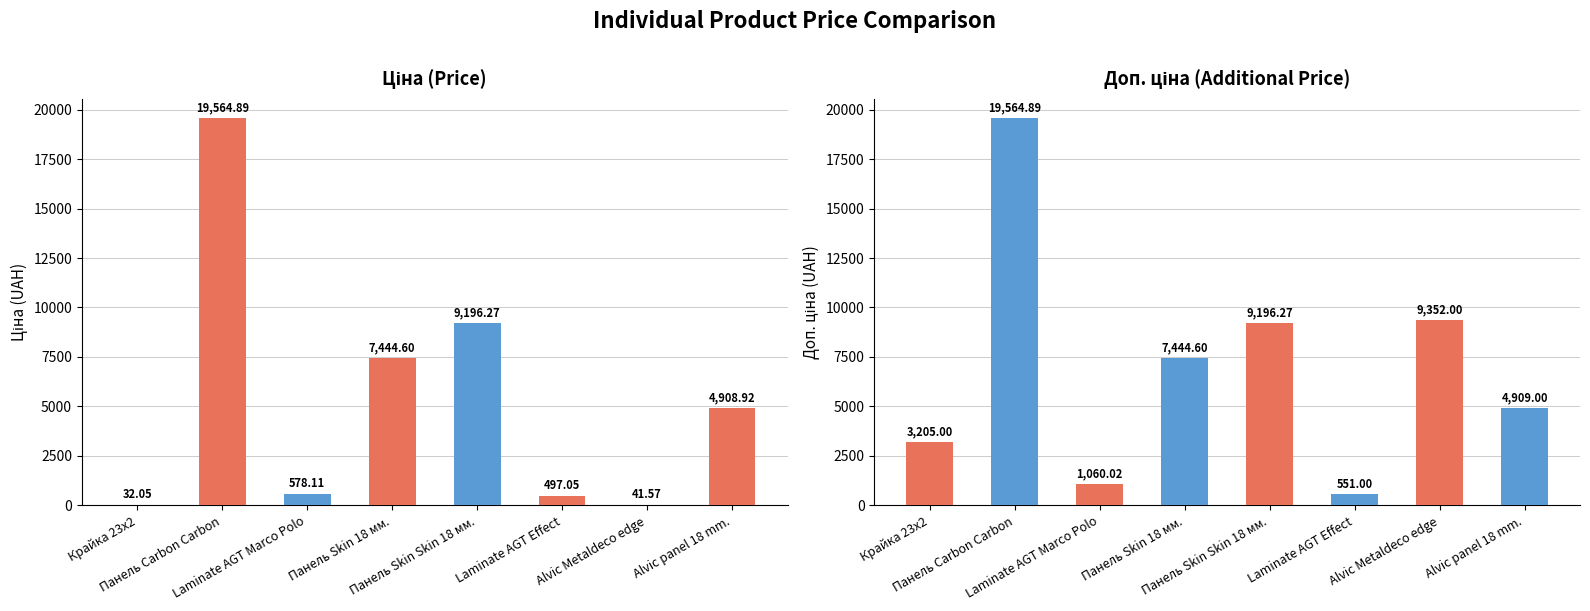

What is the approximate value of Доп. ціна at Крайка 23x2?

3205.0